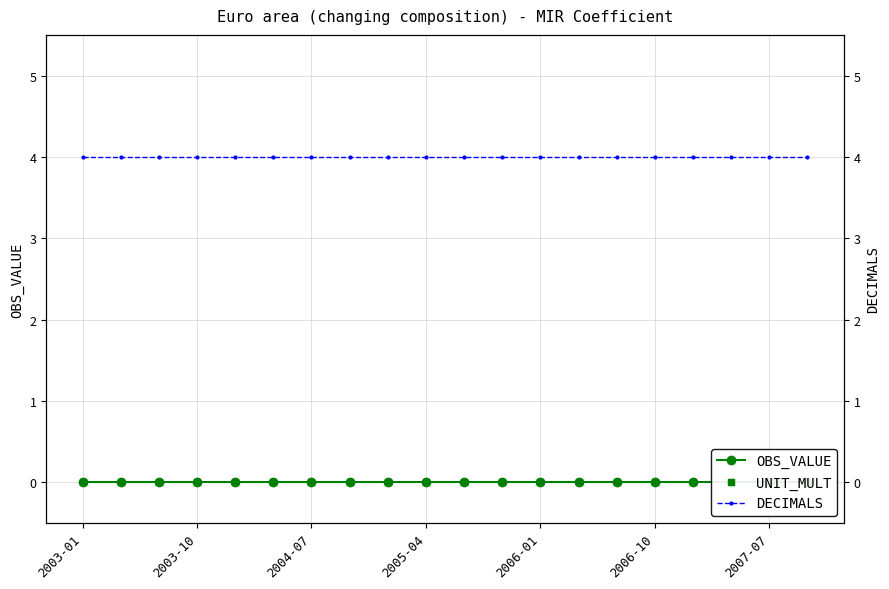

What are all the series names shown in the legend?

OBS_VALUE, UNIT_MULT, DECIMALS